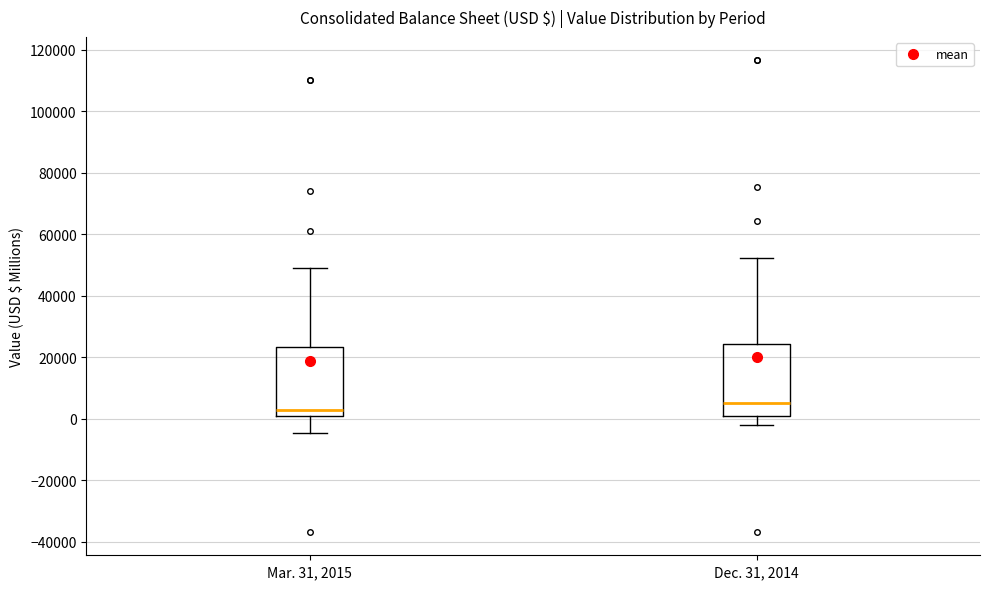

Which box's median line is the lowest?

Mar. 31, 2015